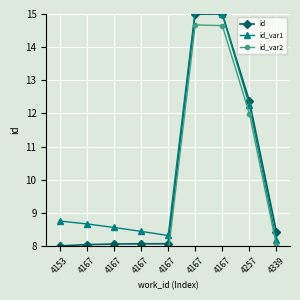

What is the sum of the id_var2 values at 4257 and 4167?

19.8